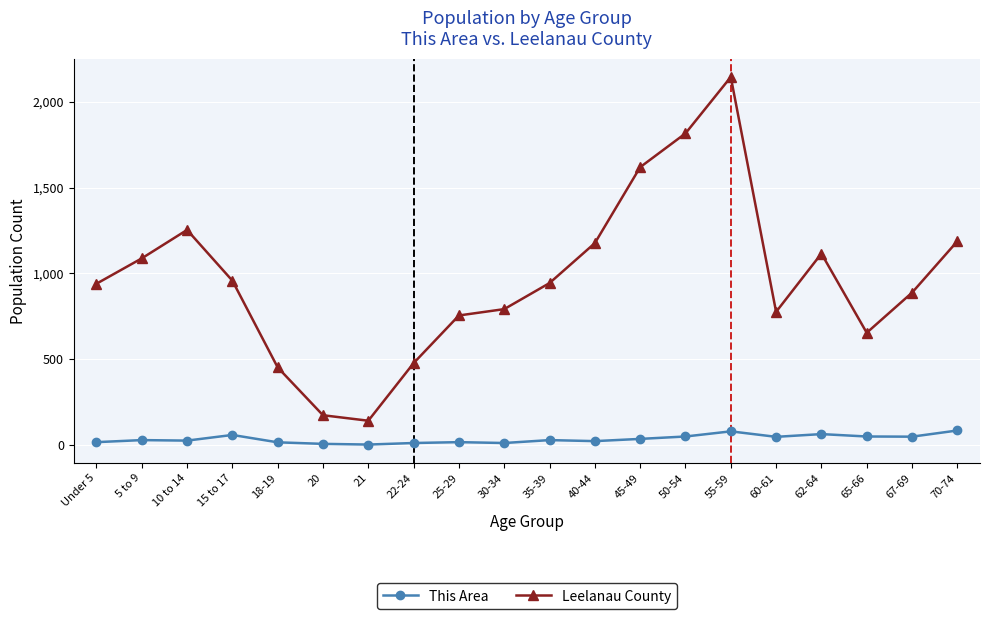

Which series has the largest range (max minus min)?

Leelanau County